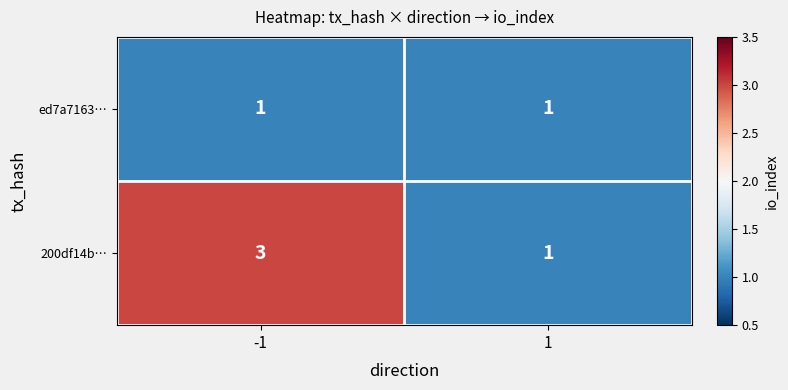

What is the maximum value shown in the chart?

3